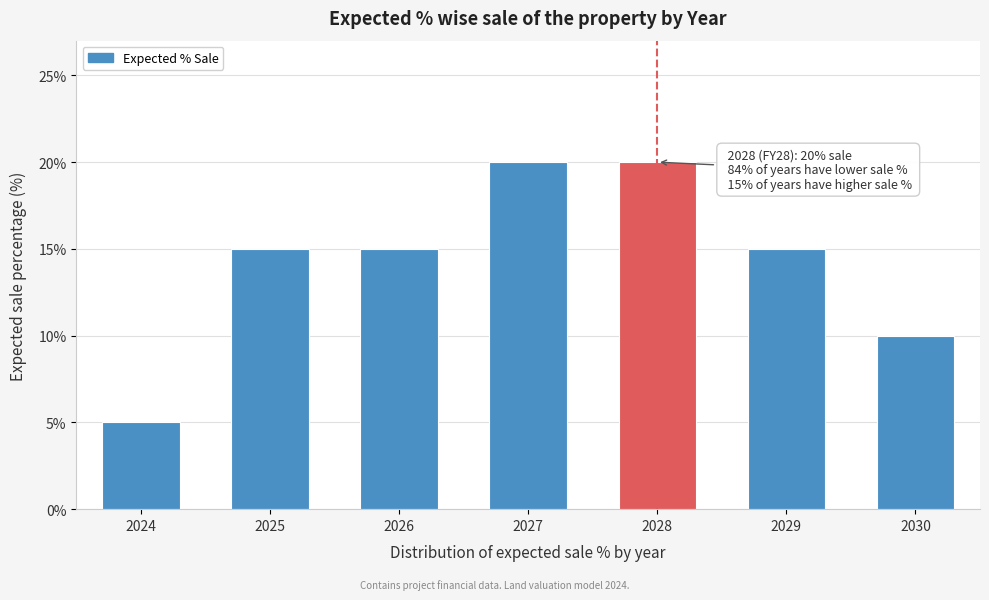

Reading left to right, extract all data points from this chart.

5	15	15	20	20	15	10